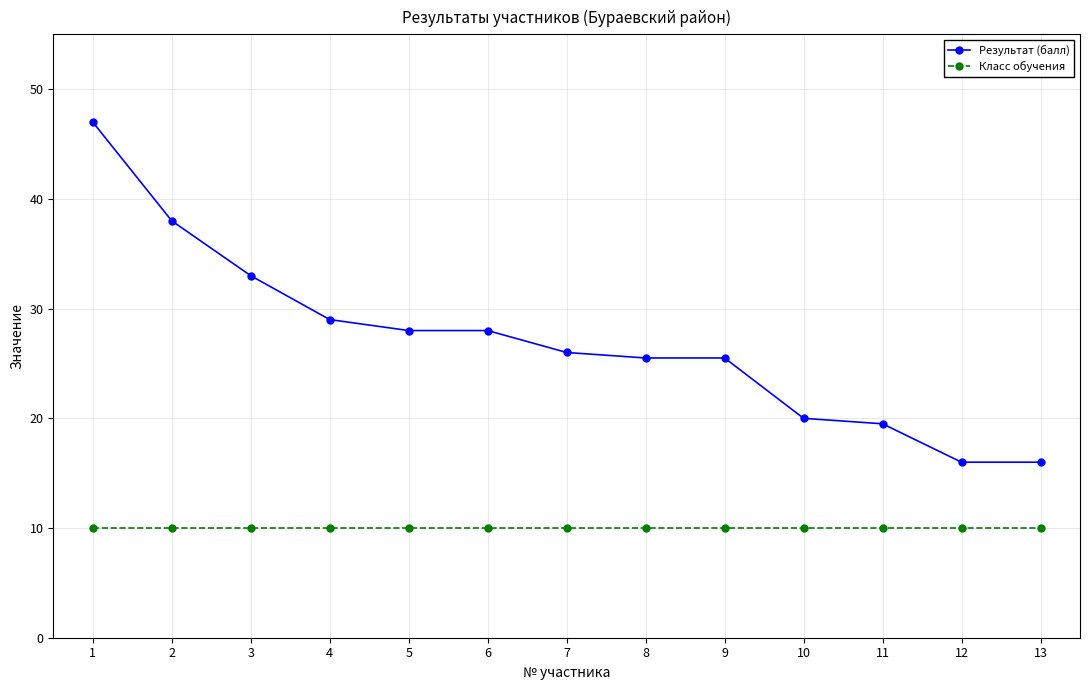

Reading left to right, extract all data points from this chart.

Результат (балл): 47.0	38.0	33.0	29.0	28.0	28.0	26.0	25.5	25.5	20.0	19.5	16.0	16.0
Класс обучения: 10.0	10.0	10.0	10.0	10.0	10.0	10.0	10.0	10.0	10.0	10.0	10.0	10.0